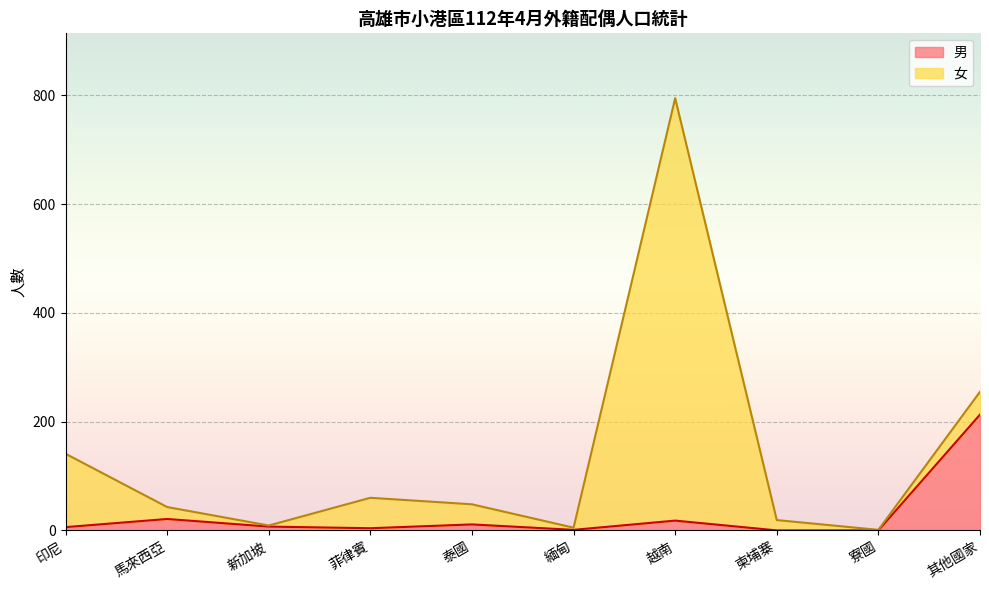

True or false: the data shows 354 at 其他國家.

False